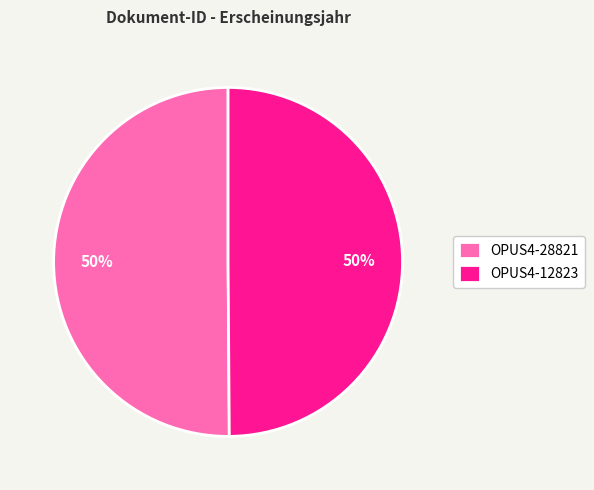

True or false: OPUS4-28821 accounts for 50% of the total.

True